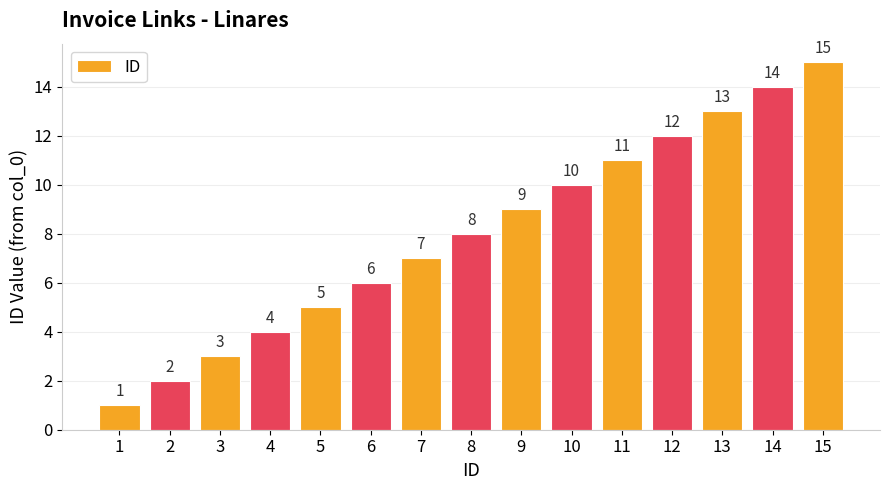

What is the difference between the maximum and minimum values?

14